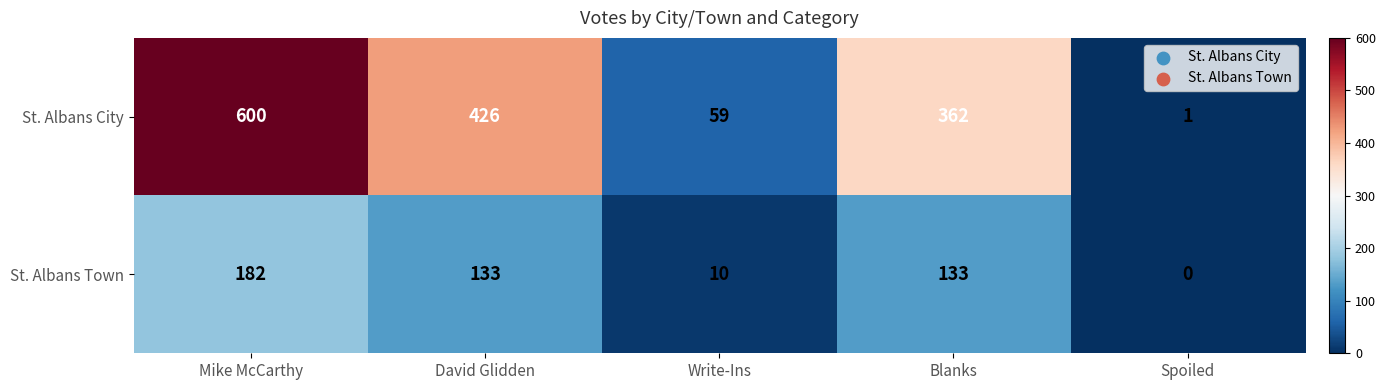

At how many categories does at least one series exceed 323?

3